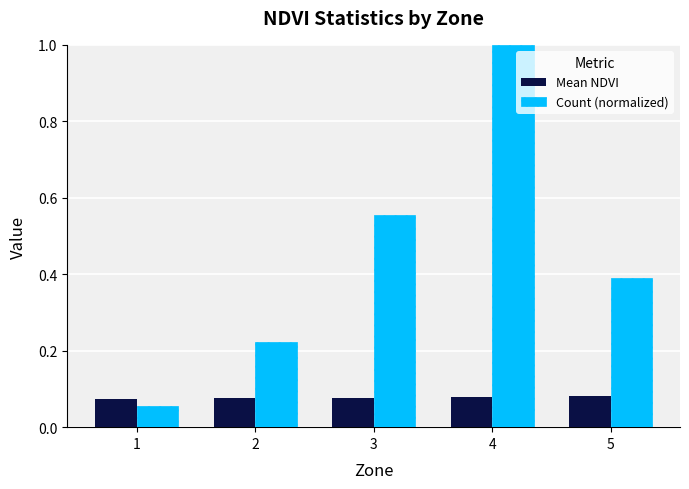

At which label is Count (normalized) closest to 0?

1